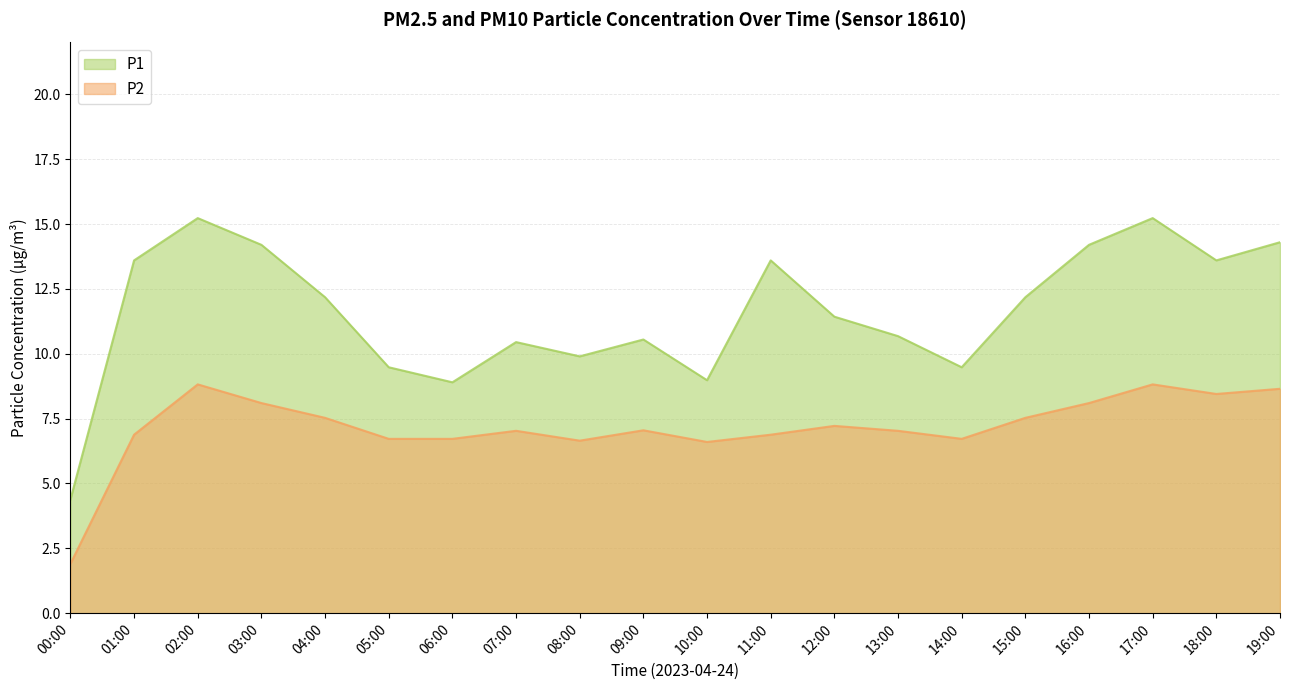

What is the sum of all P1 values?

232.6